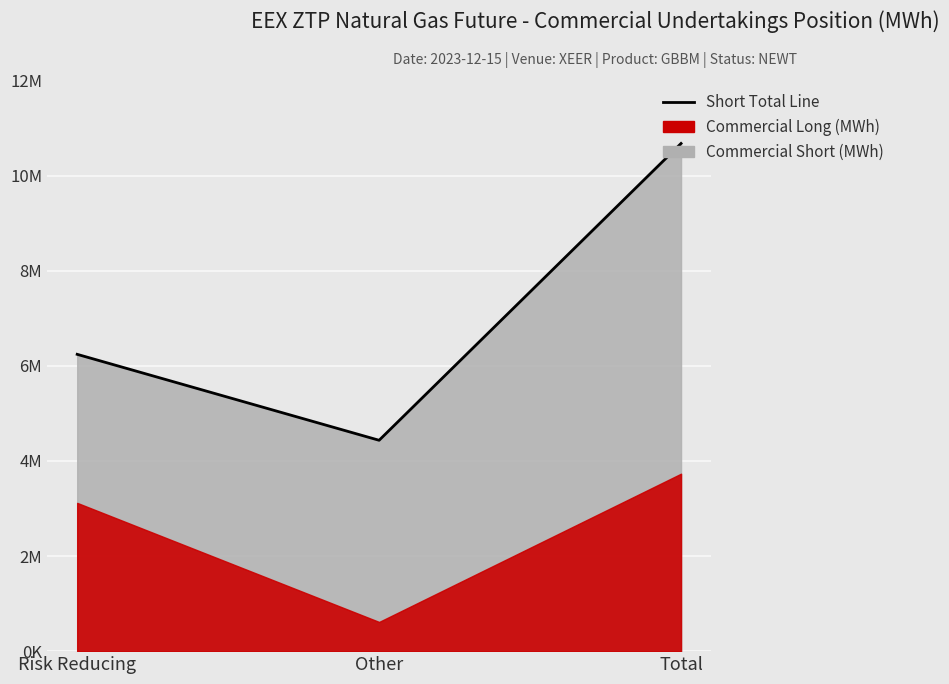

What is the difference between the maximum and minimum values?

6241680